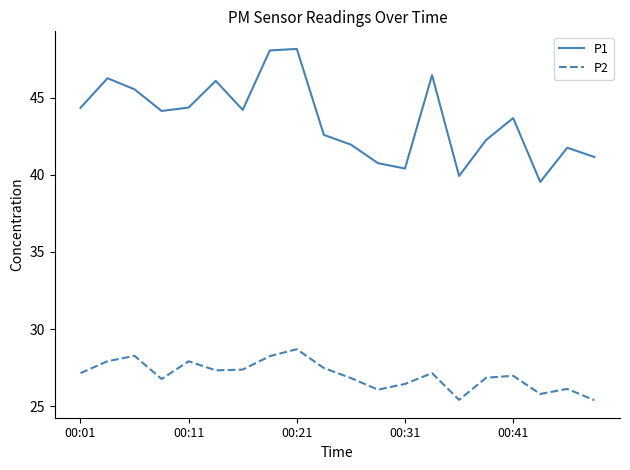

Is this an area chart (filled region under the line)?

No